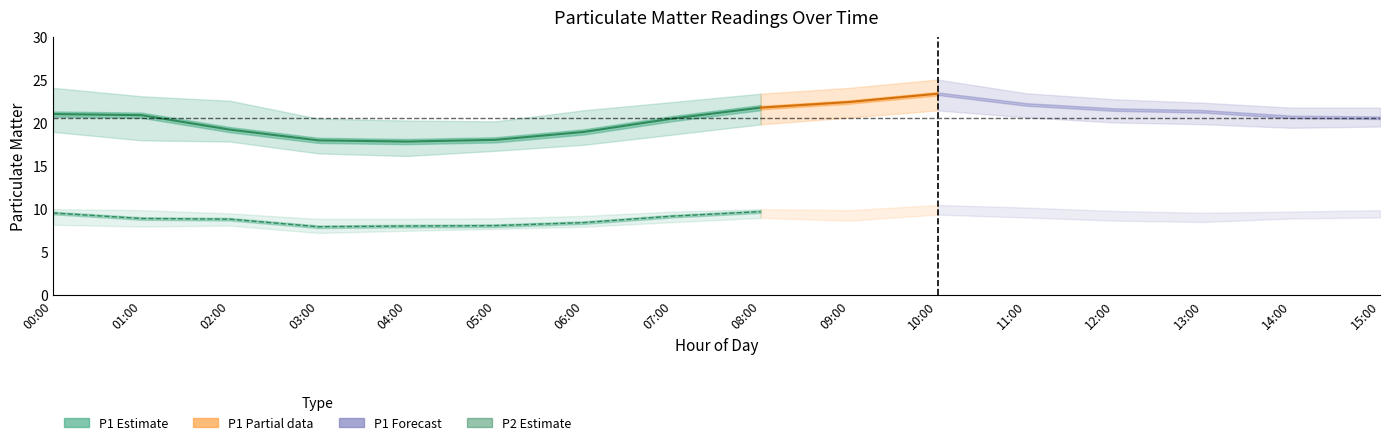

How many values in the P2 series exceed 9?

10